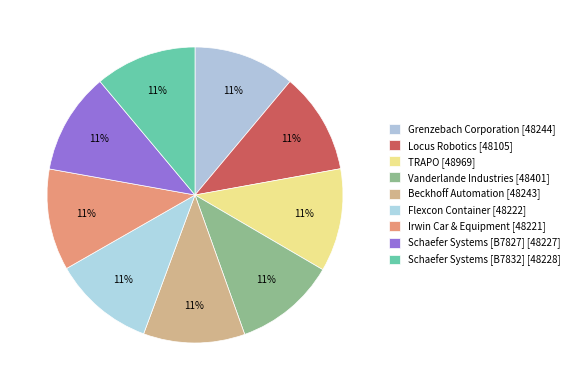

Count the number of slices in the pie.

9